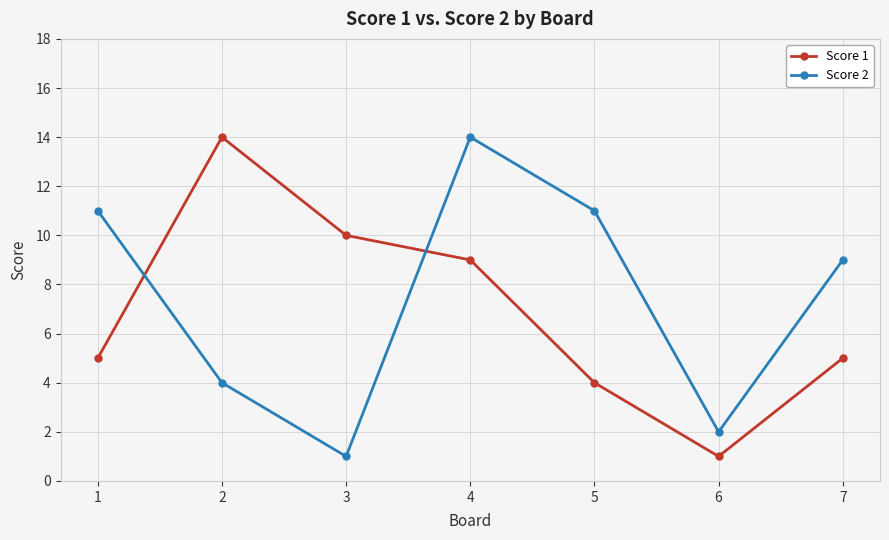

What is the total value across all series at 7?

14